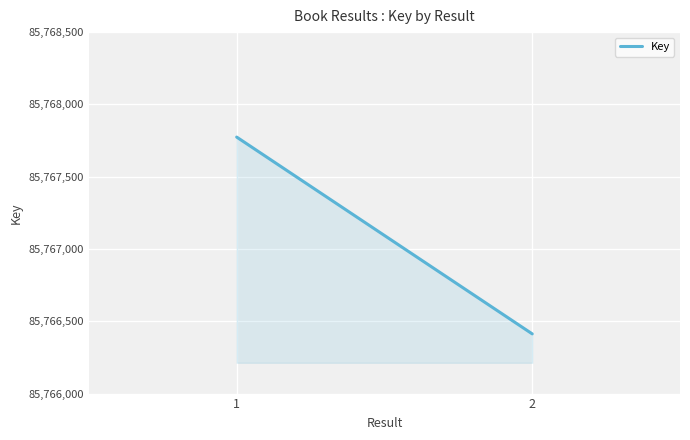

The chart shows a value of 85767774 at 1. True or false?

True